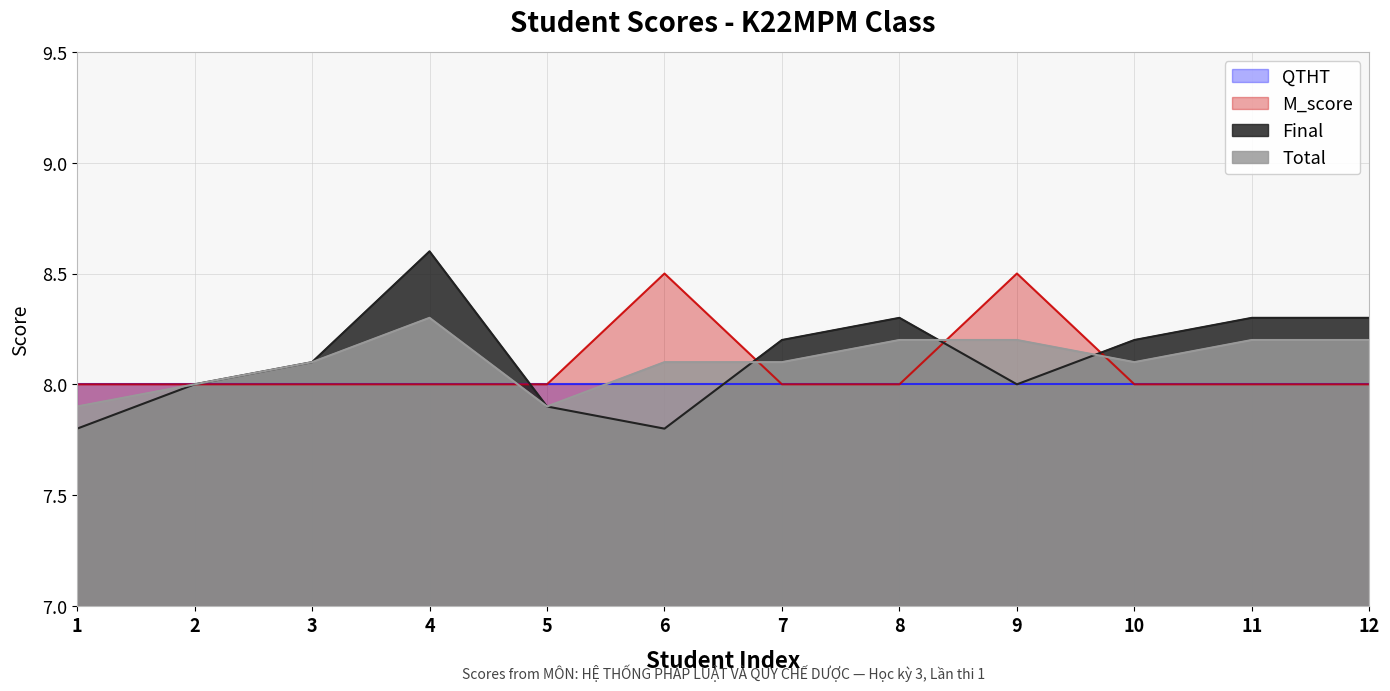

How many lines are shown in the chart?

4